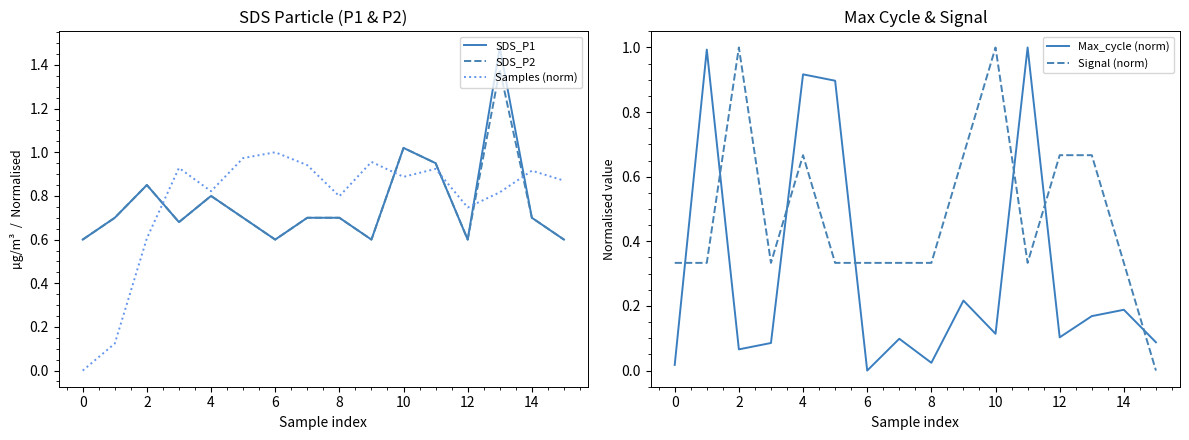

Which series has the largest total across all categories?

Samples (norm)